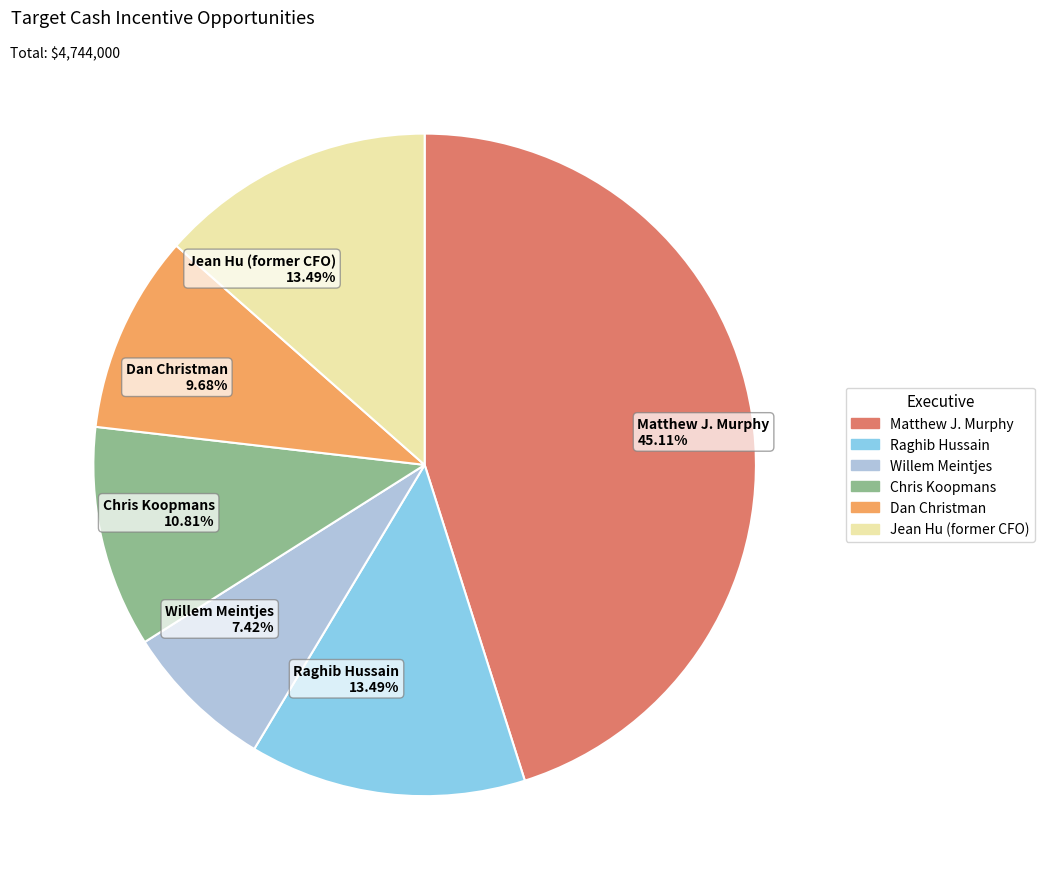

Between Chris Koopmans and Dan Christman, which is larger?

Chris Koopmans